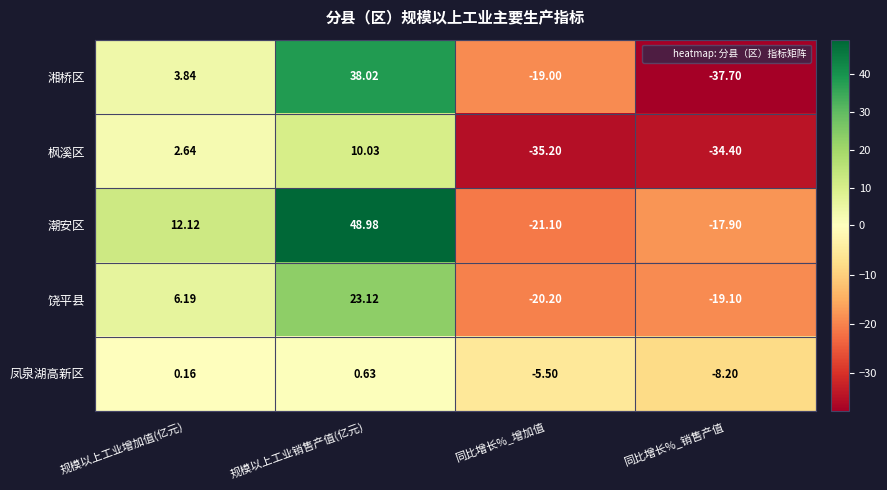

Between 同比增长%_增加值 and 同比增长%_销售产值, which series saw the biggest shift?

湘桥区